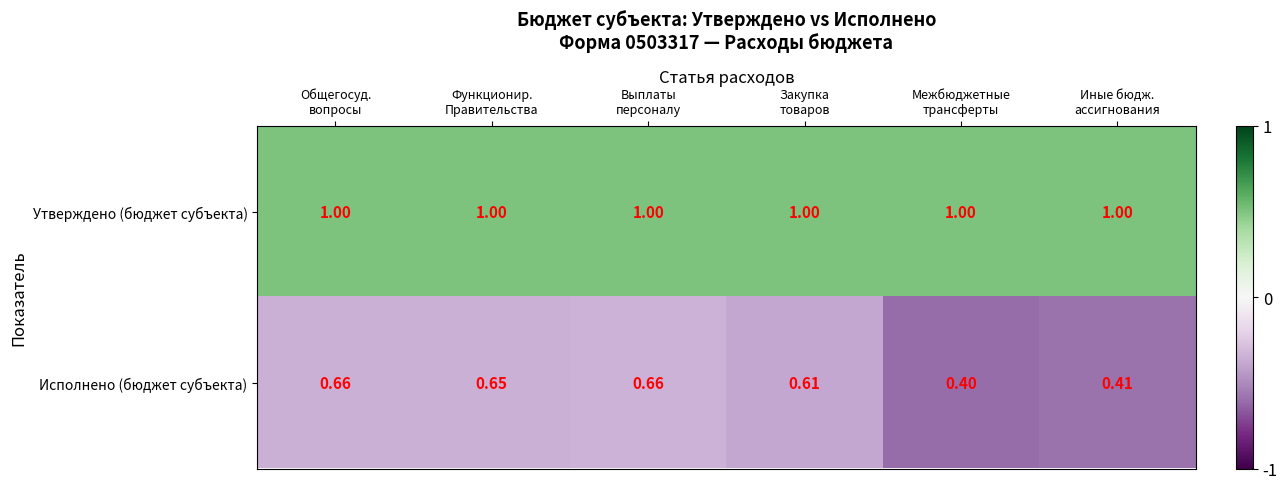

Which series has the largest total across all categories?

Утверждено (бюджет субъекта)